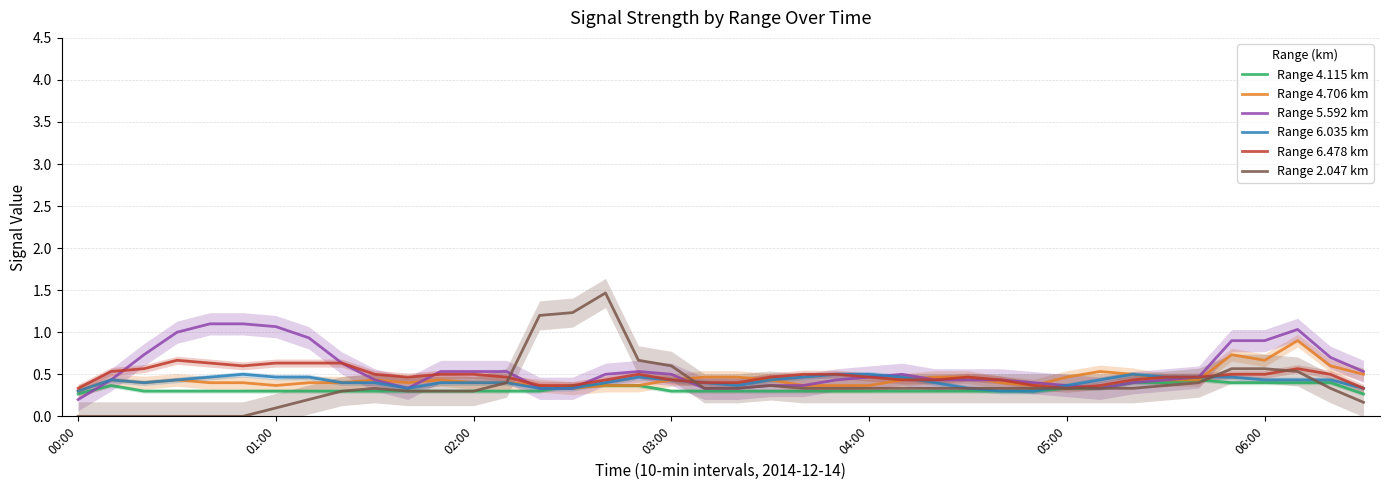

List the series in order of their peak value, lowest first.

Range 4.115 km, Range 6.035 km, Range 6.478 km, Range 4.706 km, Range 5.592 km, Range 2.047 km